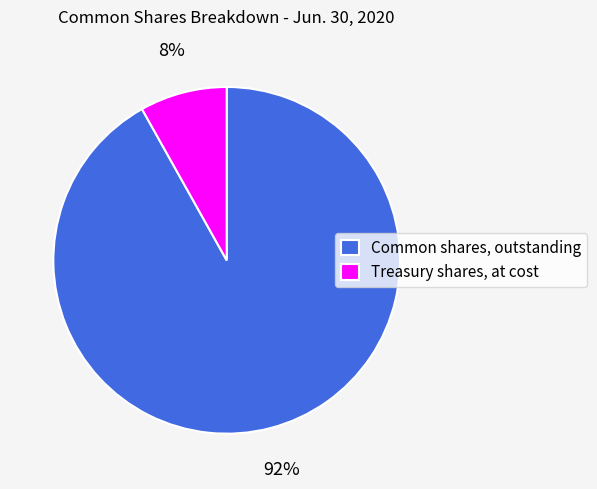

Between Treasury shares, at cost and Common shares, outstanding, which is larger?

Common shares, outstanding